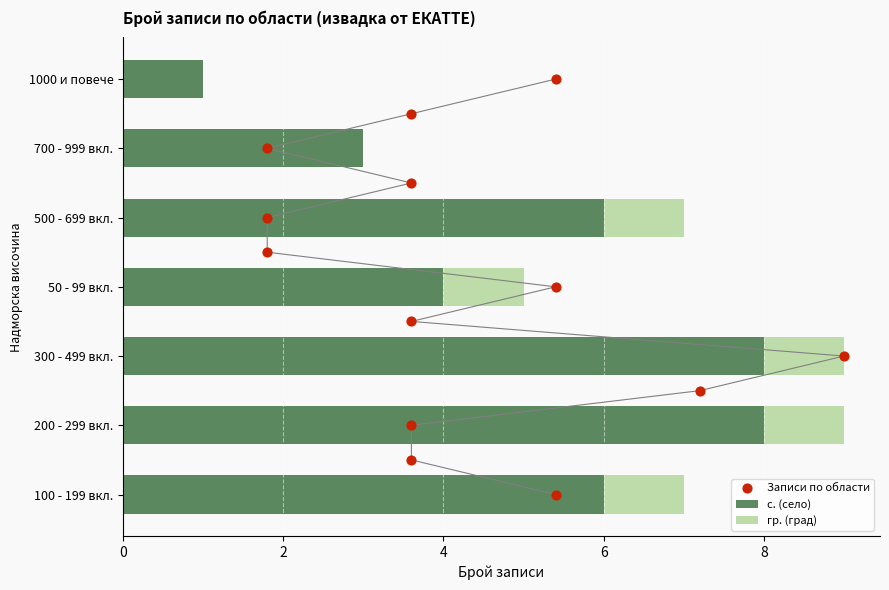

The value of с. (село) at 50 - 99 вкл. is 1. True or false?

False